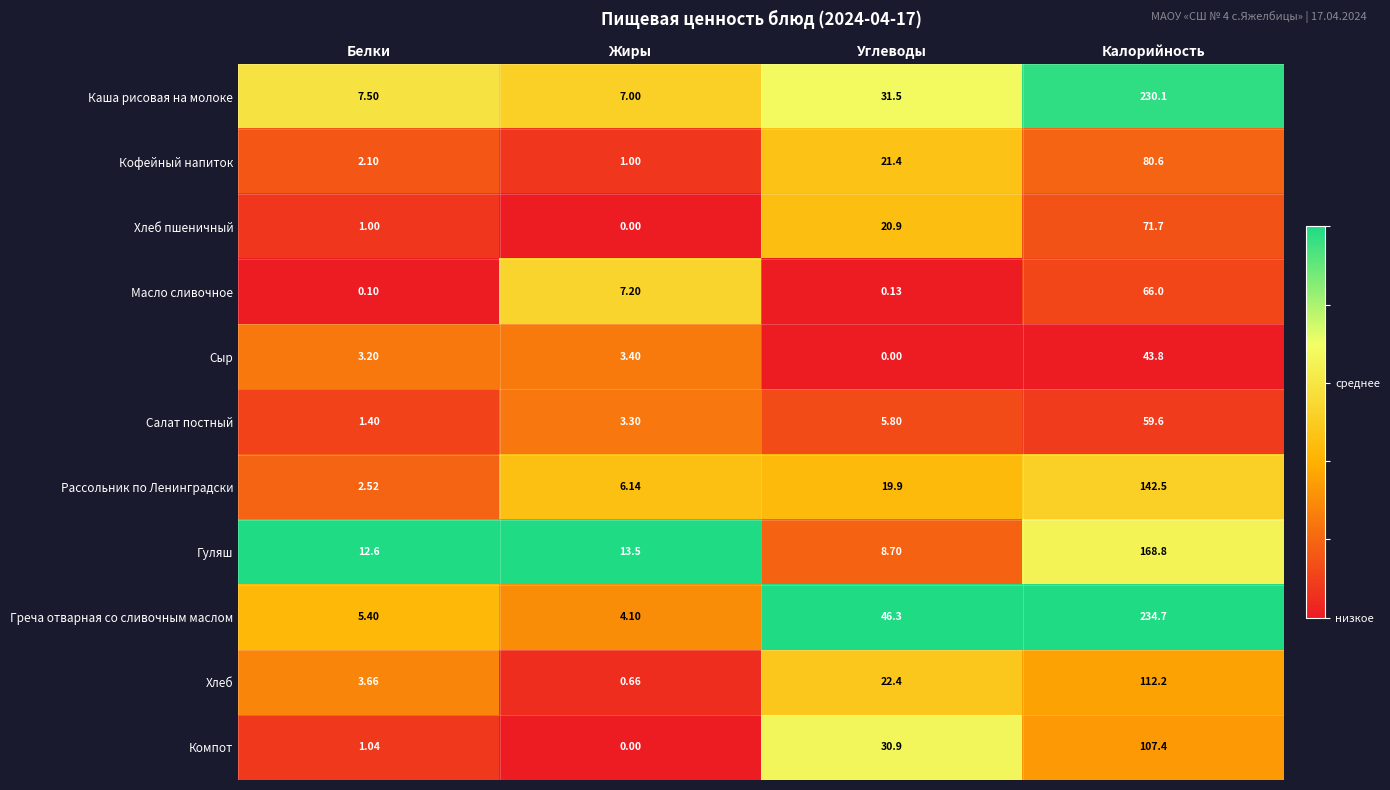

Where does the Кофейный напиток series first go above 21?

Углеводы